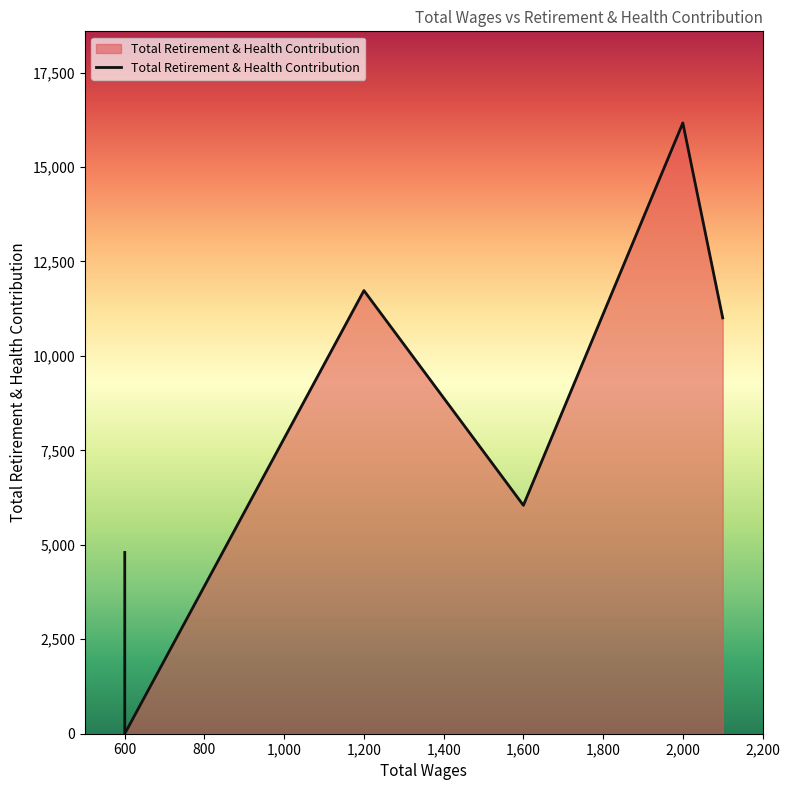

List the labels in order of value, largest first.

2000.0, 1200.0, 2100.0, 1600.0, 600.0, 600.0